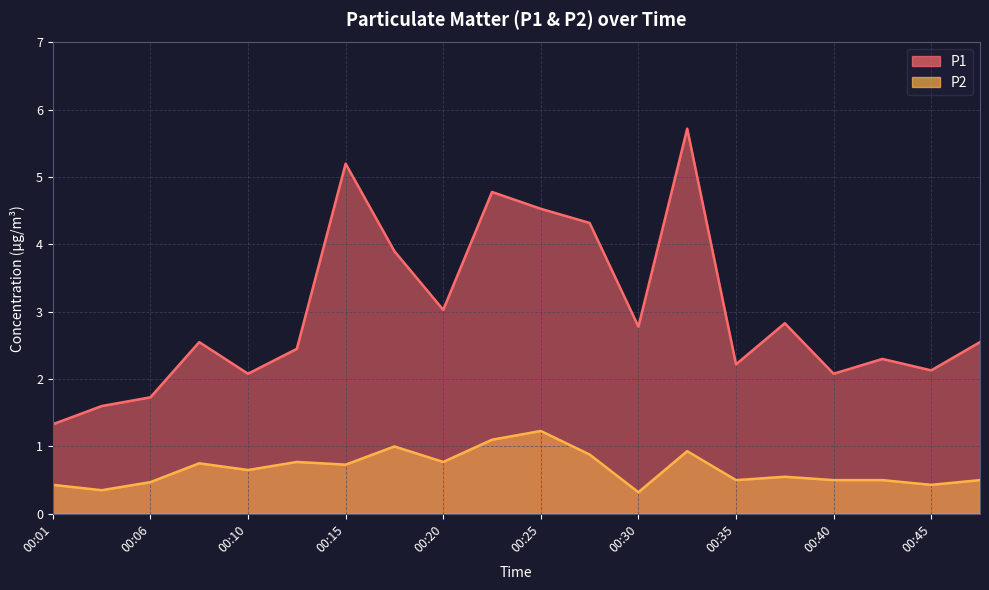

How many interior local peaks does the P2 series have?

6